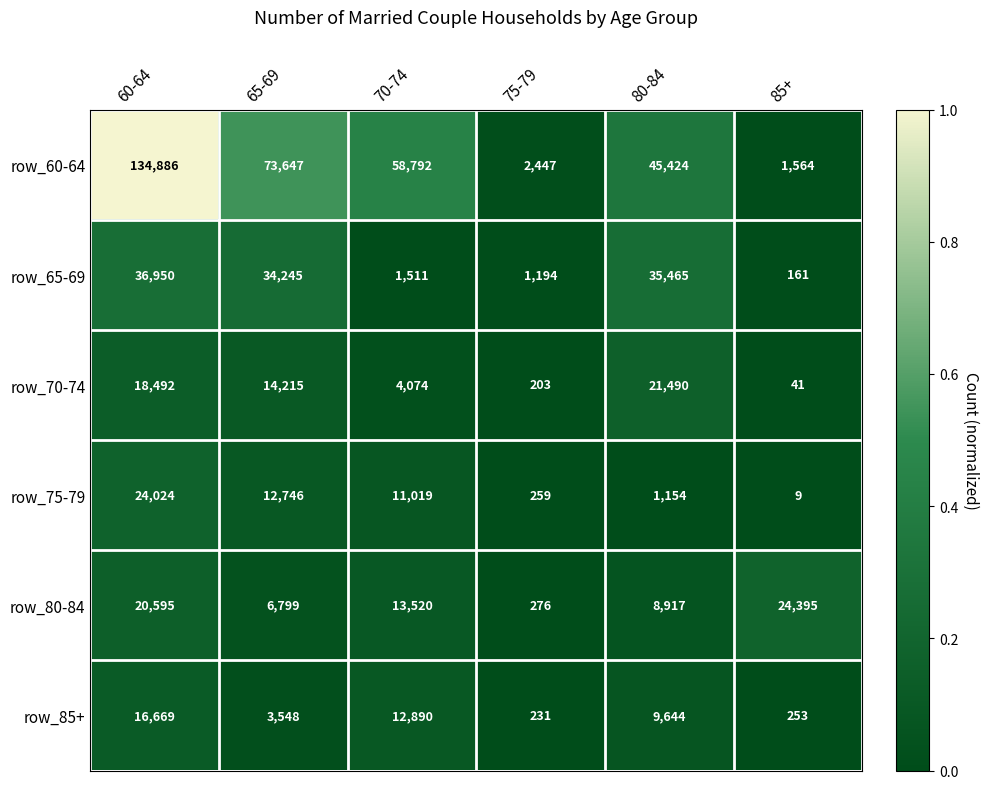

At 65-69, list the series in order from largest to smallest.

row_60-64, row_65-69, row_70-74, row_75-79, row_80-84, row_85+